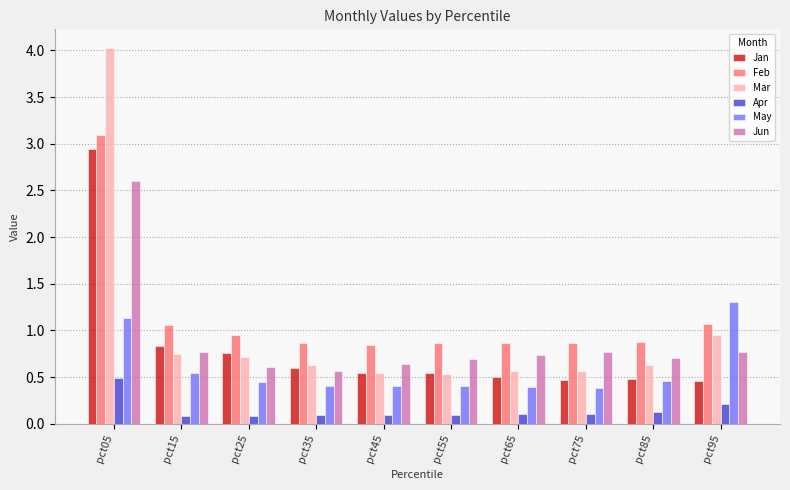

What is the smallest value displayed?

0.1